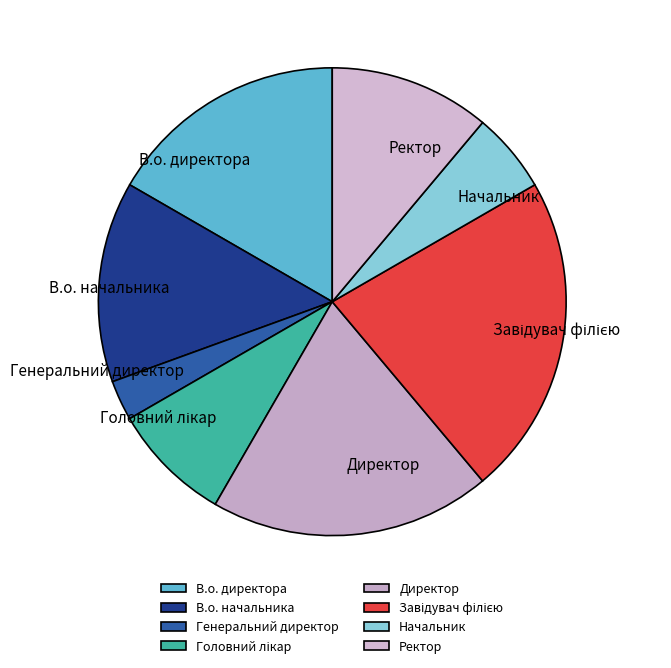

Is Генеральний директор the majority of the pie?

No